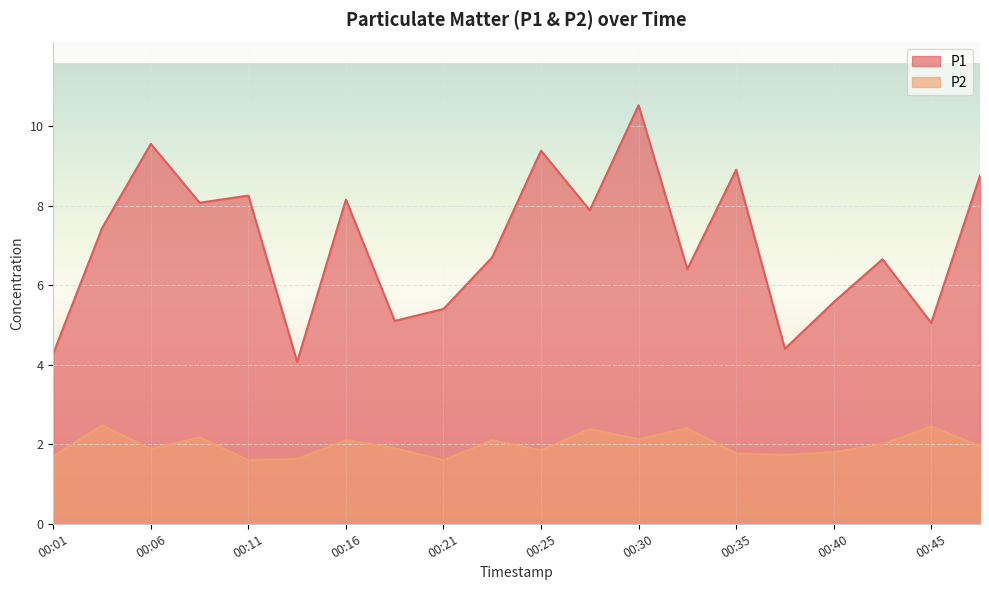

How many lines are shown in the chart?

2